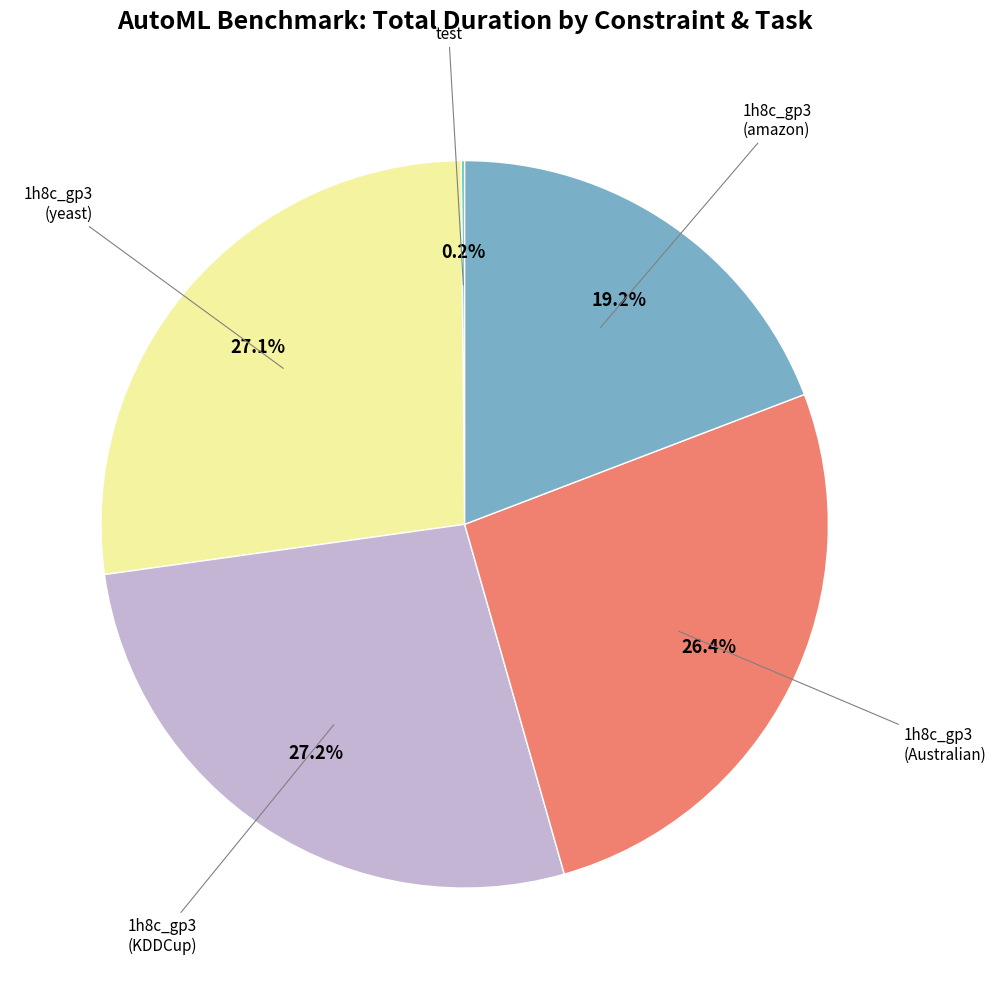

Is 1h8c_gp3 (Australian) the majority of the pie?

No